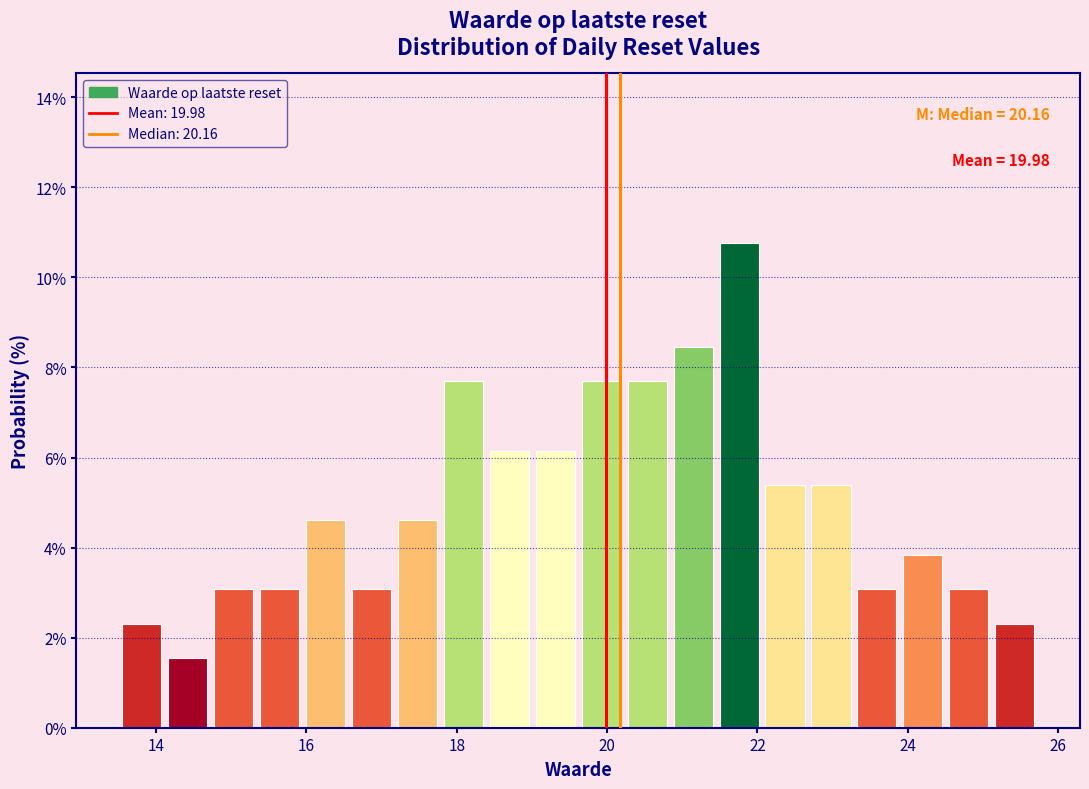

Read against the x-axis, roughly where is the centre of the tallest bar?

21.8